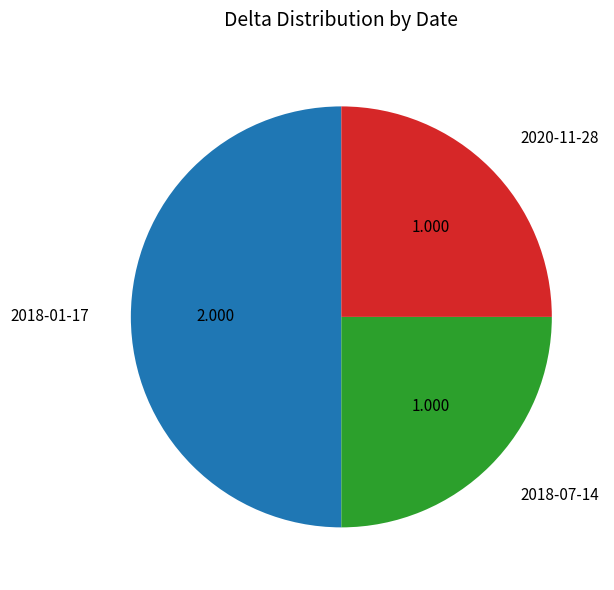

True or false: 2020-11-28 accounts for 25% of the total.

True